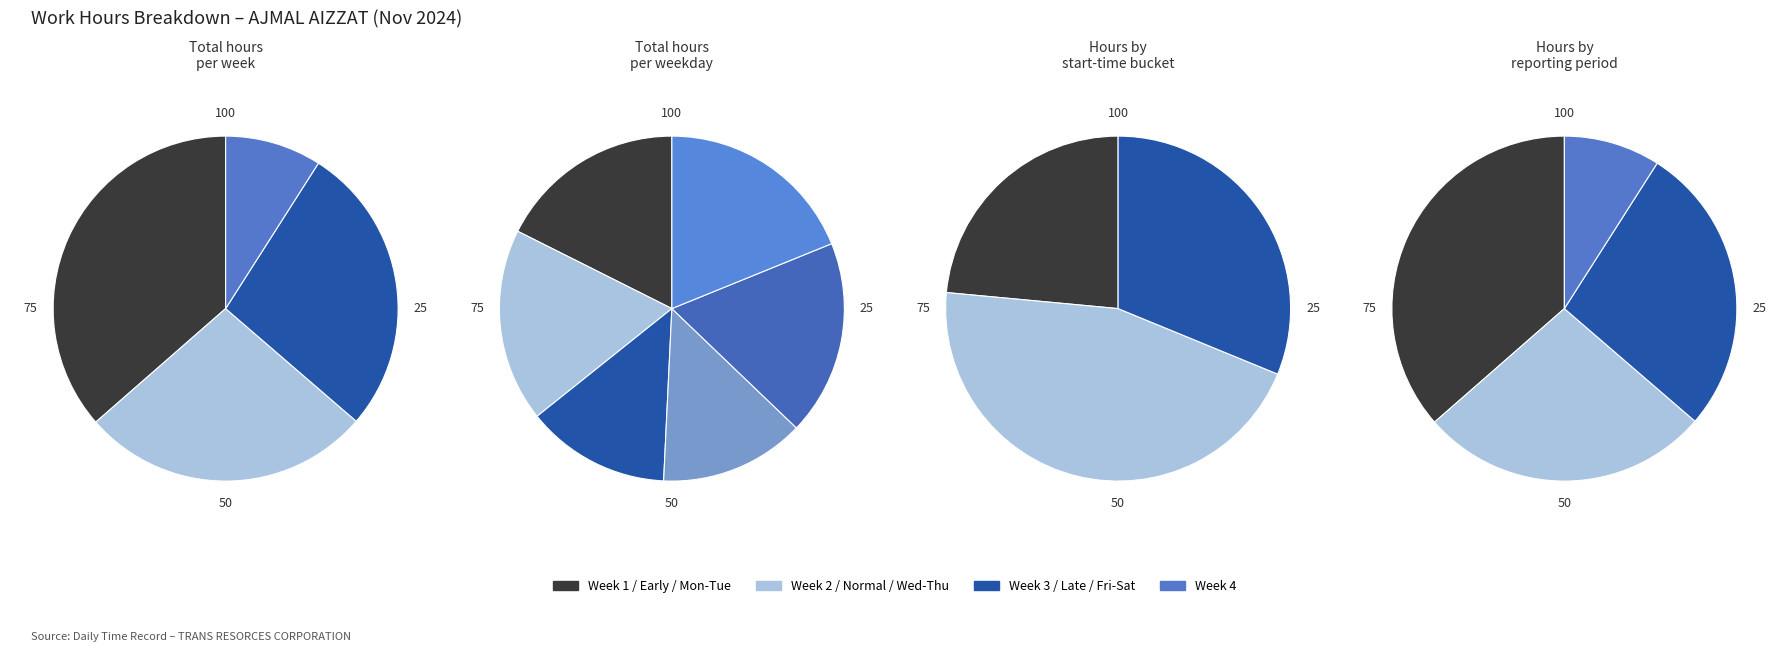

Does any single category account for the majority?

No